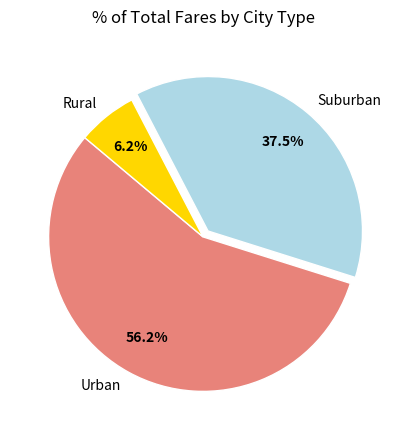

How many segments does this pie chart have?

3